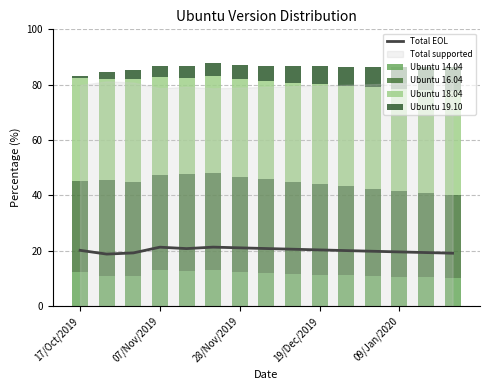

What is the average value of the Ubuntu 16.04 series?

33.0